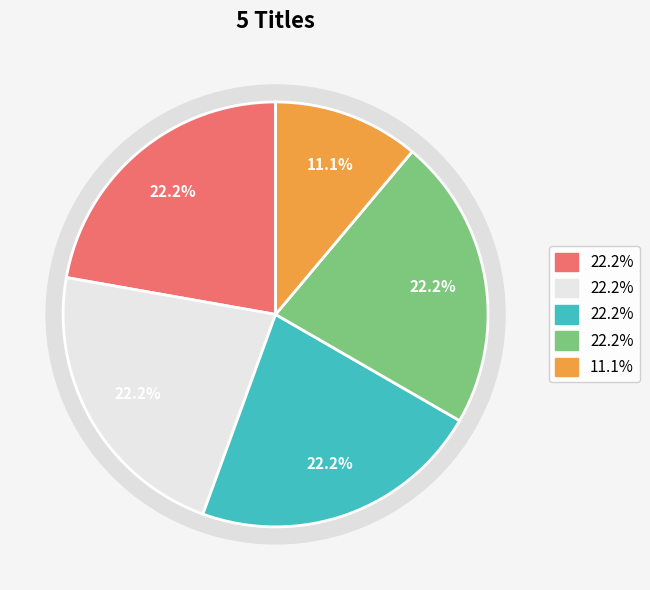

True or false: Sunny accounts for 16% of the total.

False